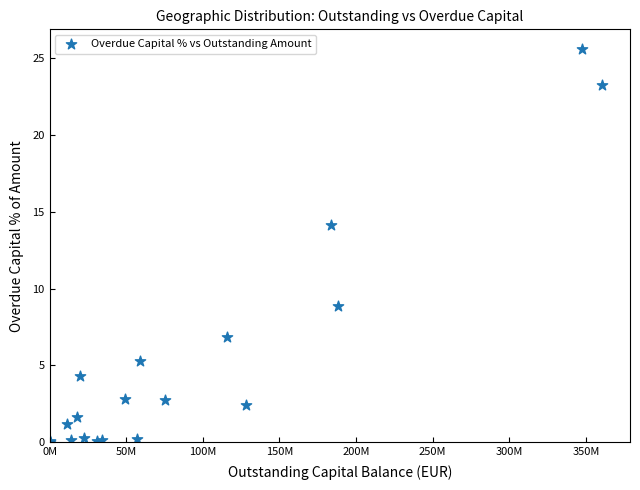

What Y value in the scatter plot is closest to 12?

14.1